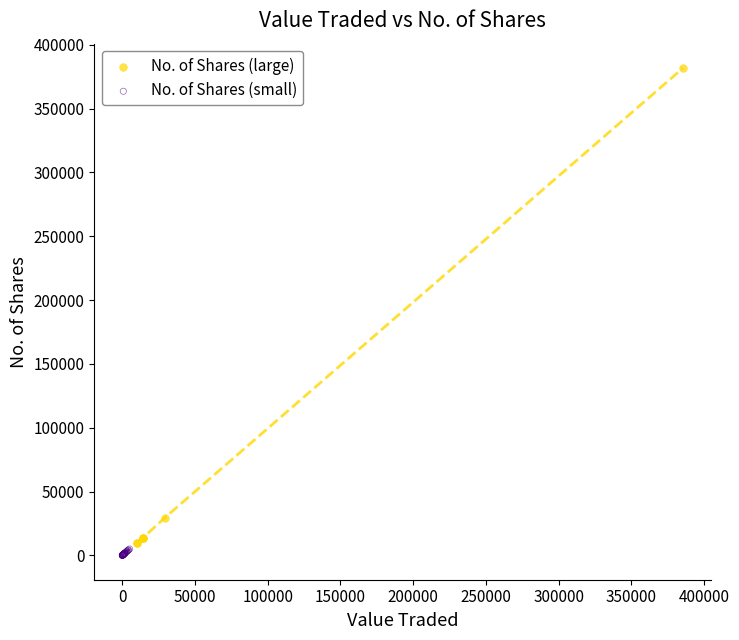

Which series has the widest spread of Y values?

No. of Shares (large)